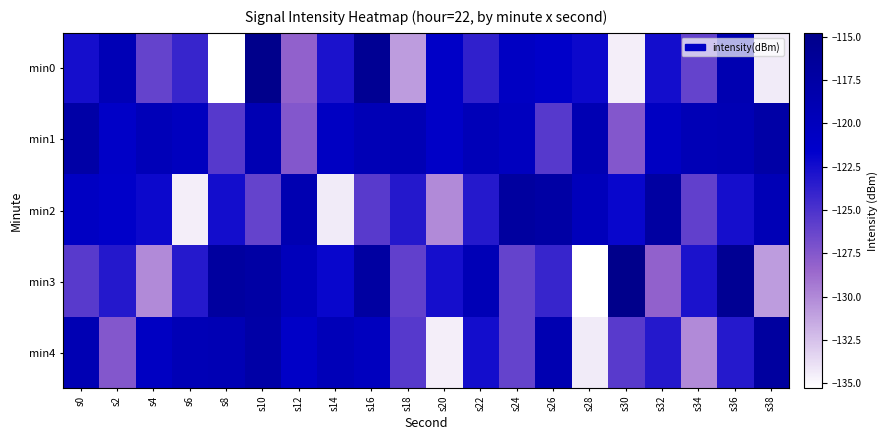

Which series has the largest total across all categories?

min1